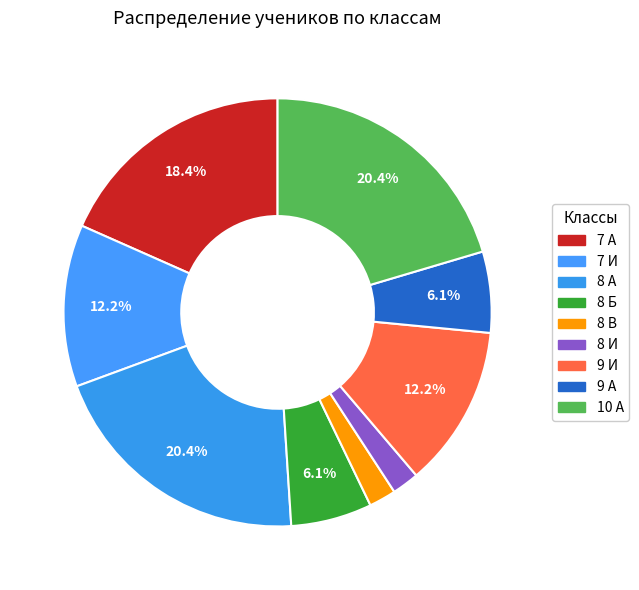

To the nearest percent, what is the difference between the largest and smallest slice percentages?

18%